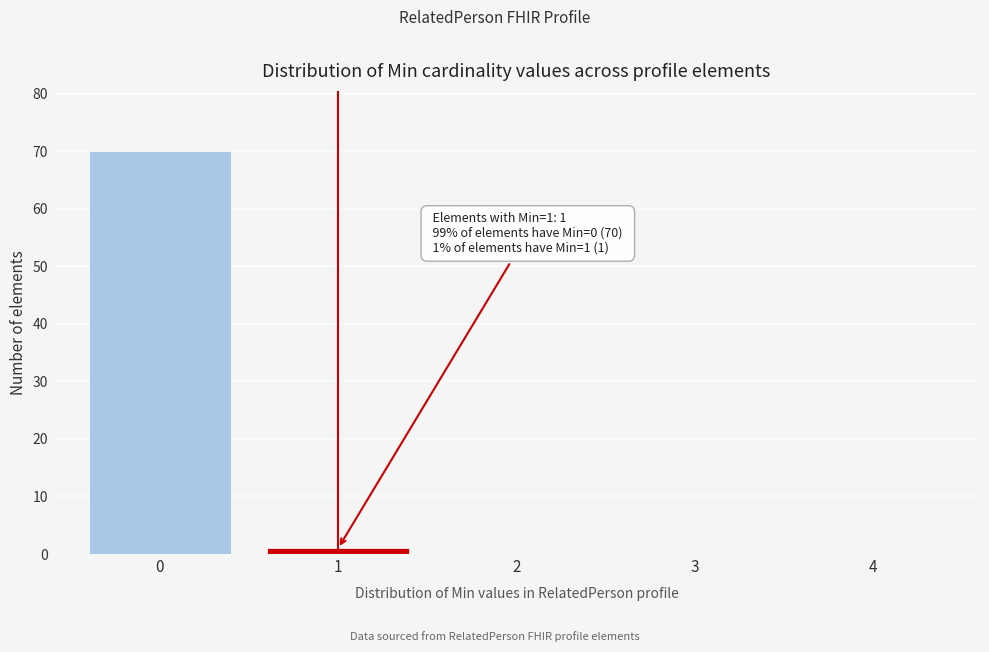

Reading left to right, what are all the values shown in this chart?

0=70	1=1	2=0	3=0	4=0